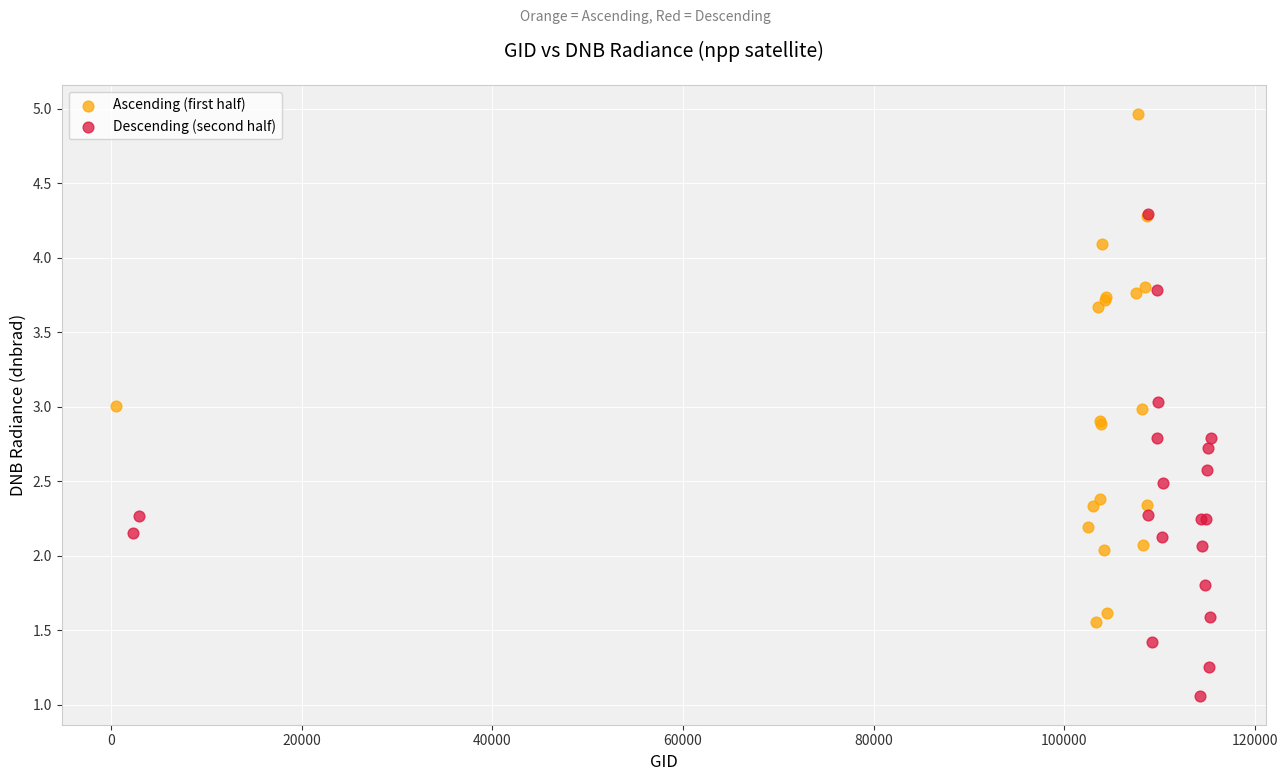

Which series contains the lowest Y value?

Descending (second half)